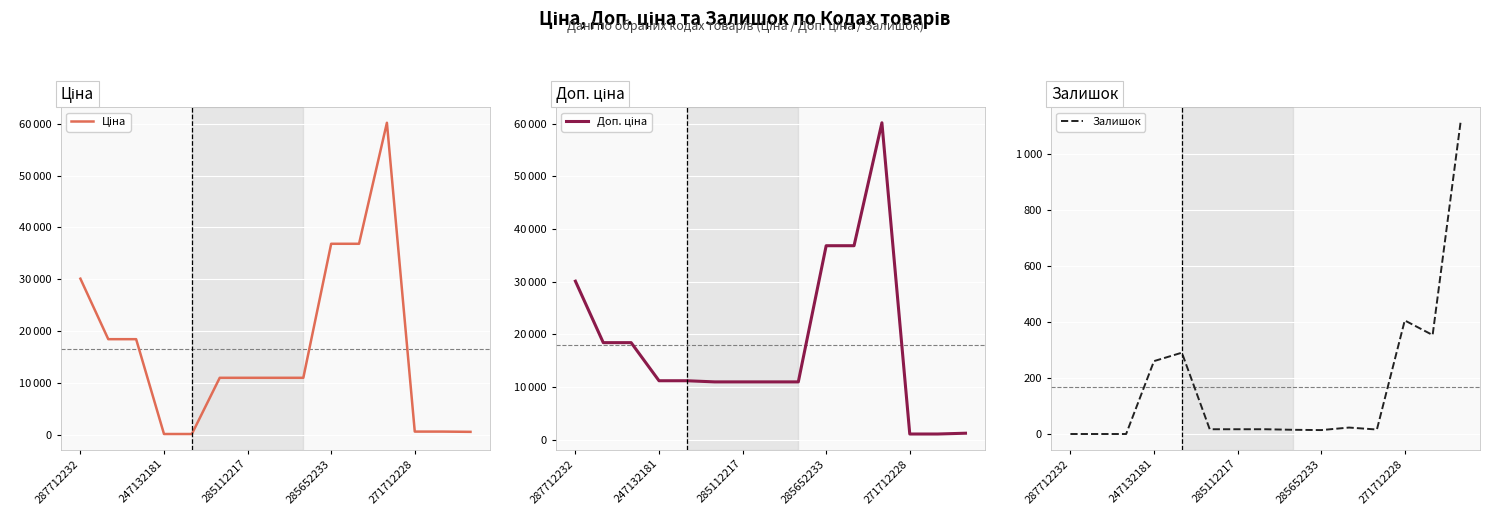

True or false: Доп. ціна has a value of 1060.0 at 271712228.

True